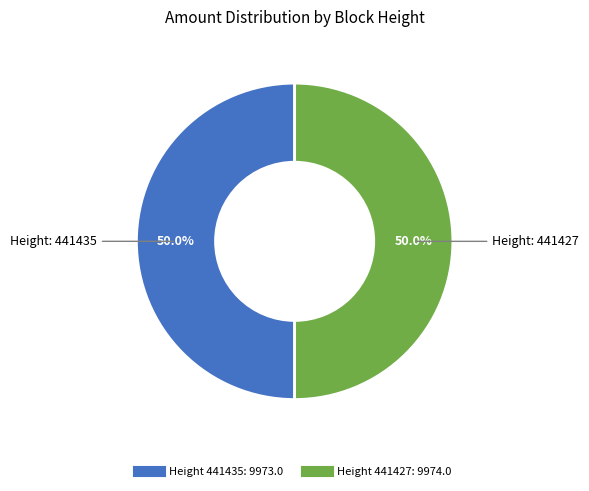

How many slices are in this pie chart?

2